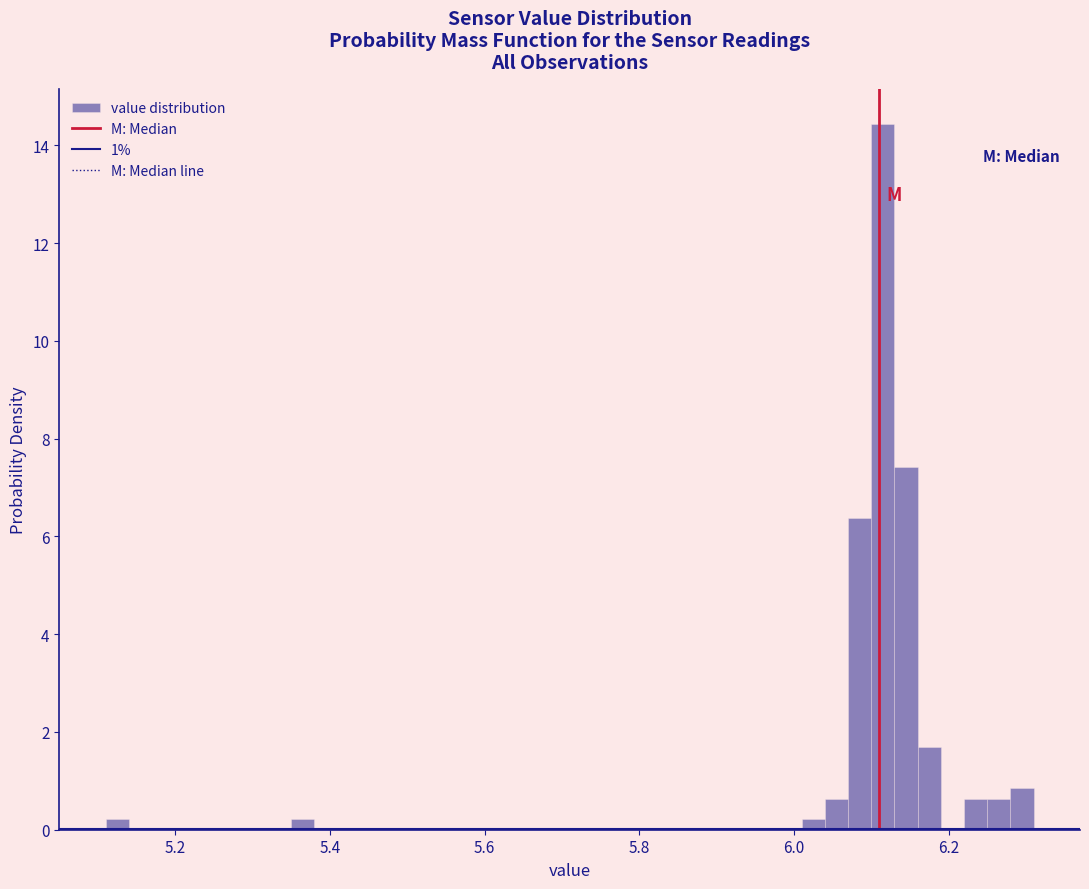

Around what value on the x-axis is the tallest bar? Give the approximate position of its centre, as read against the axis.

6.12